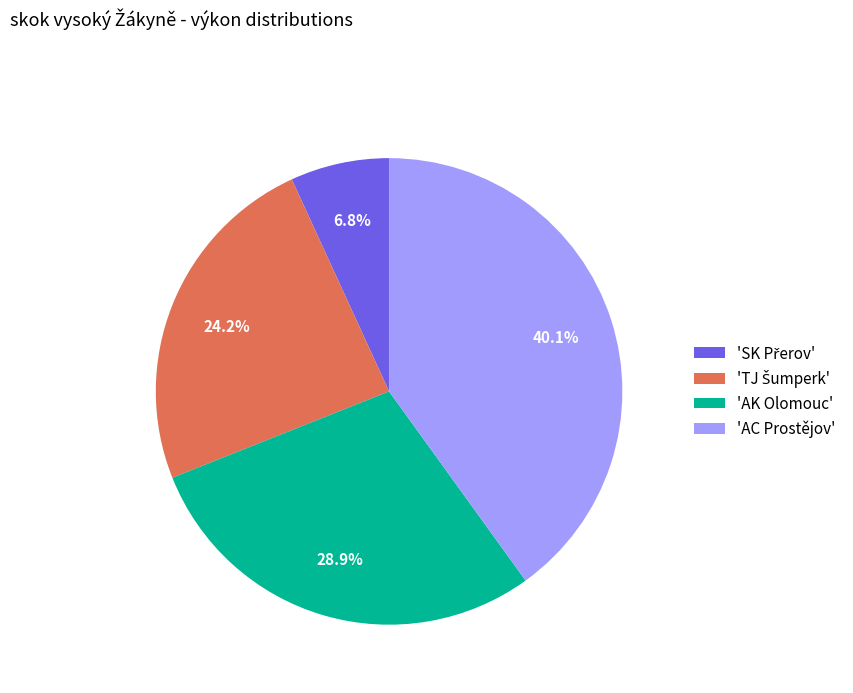

How many segments does this pie chart have?

4